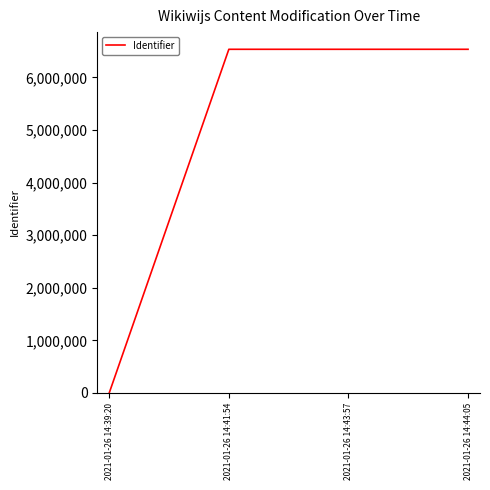

How many positive values are there?

3